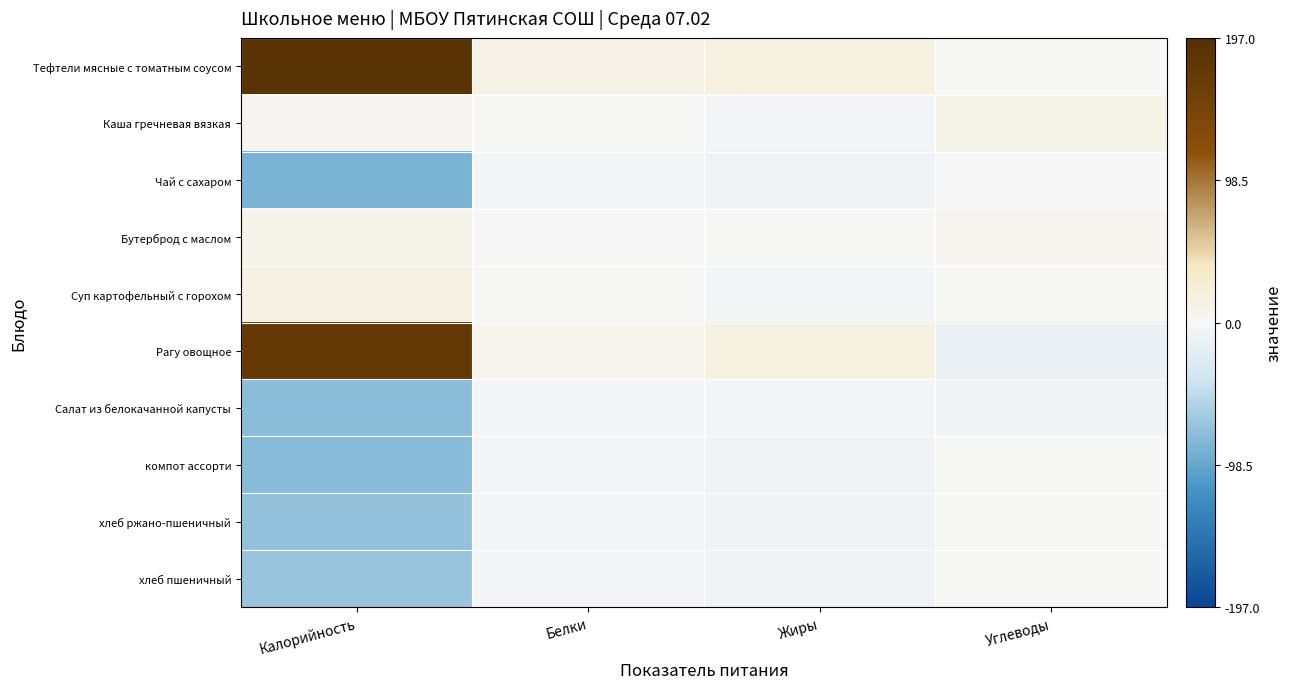

Which has a higher value, Калорийность or Жиры?

Калорийность